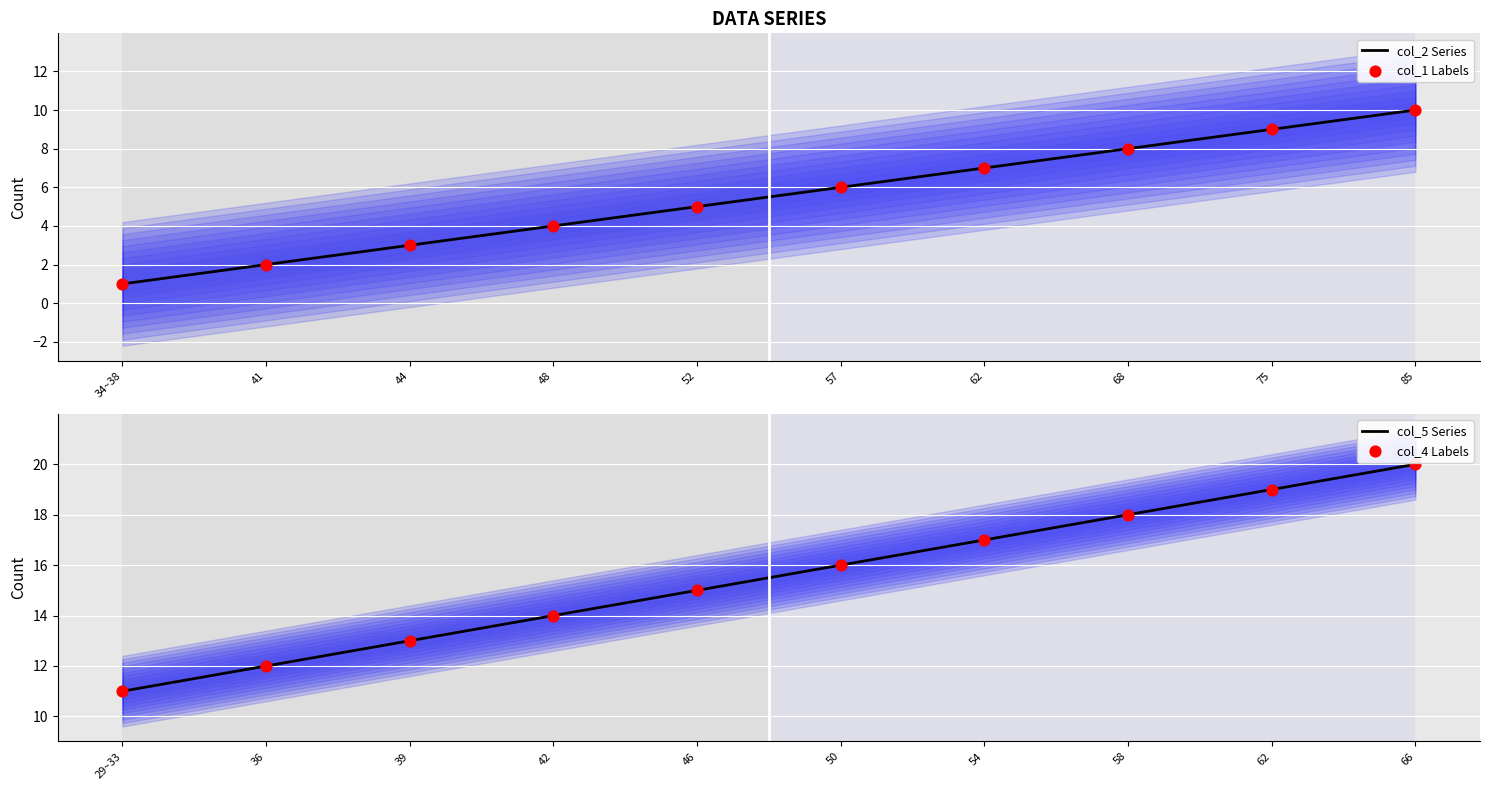

What are all the series names shown in the legend?

col_2 Series, col_1 Labels, col_5 Series, col_4 Labels